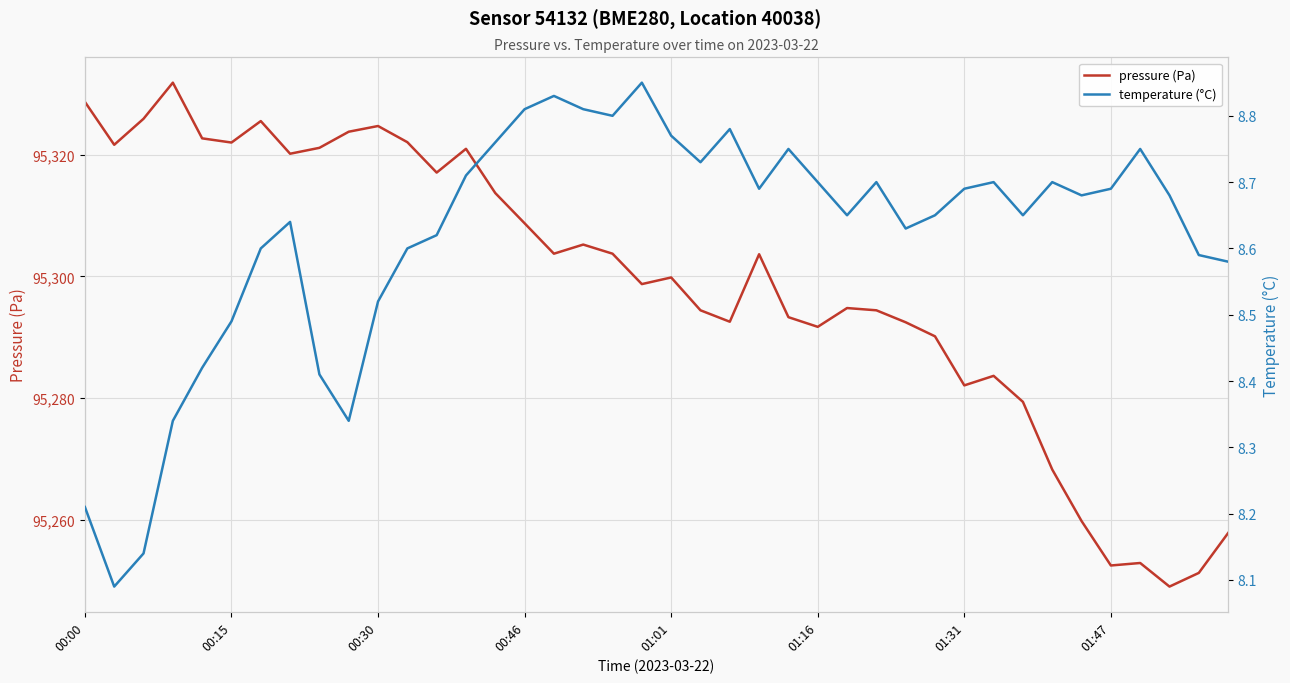

Does the chart display data point markers on the line(s)?

No